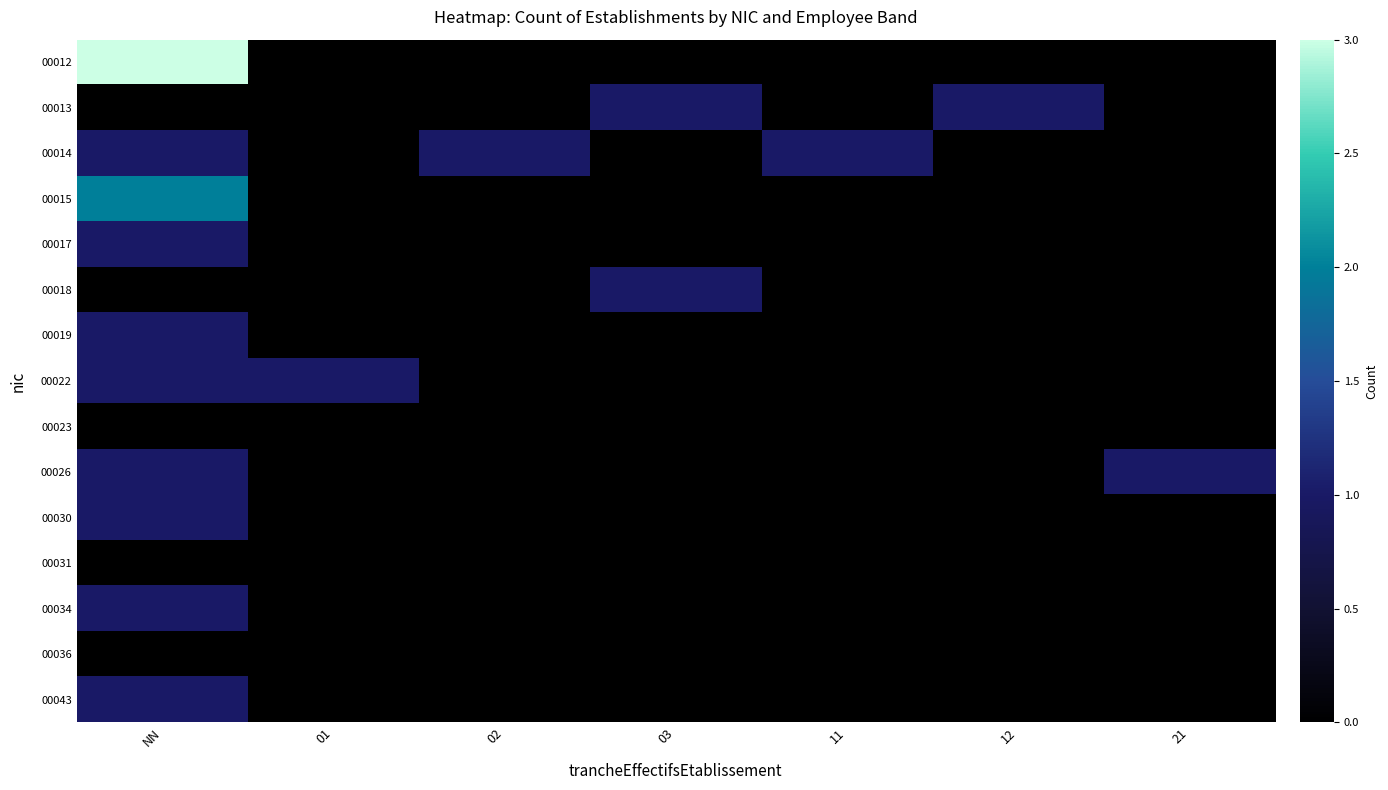

Reading left to right, list all the values displayed in this chart.

00012: NN=3	01=0	02=0	03=0	11=0	12=0	21=0
00013: NN=0	01=0	02=0	03=1	11=0	12=1	21=0
00014: NN=1	01=0	02=1	03=0	11=1	12=0	21=0
00015: NN=2	01=0	02=0	03=0	11=0	12=0	21=0
00017: NN=1	01=0	02=0	03=0	11=0	12=0	21=0
00018: NN=0	01=0	02=0	03=1	11=0	12=0	21=0
00019: NN=1	01=0	02=0	03=0	11=0	12=0	21=0
00022: NN=1	01=1	02=0	03=0	11=0	12=0	21=0
00023: NN=0	01=0	02=0	03=0	11=0	12=0	21=0
00026: NN=1	01=0	02=0	03=0	11=0	12=0	21=1
00030: NN=1	01=0	02=0	03=0	11=0	12=0	21=0
00031: NN=0	01=0	02=0	03=0	11=0	12=0	21=0
00034: NN=1	01=0	02=0	03=0	11=0	12=0	21=0
00036: NN=0	01=0	02=0	03=0	11=0	12=0	21=0
00043: NN=1	01=0	02=0	03=0	11=0	12=0	21=0